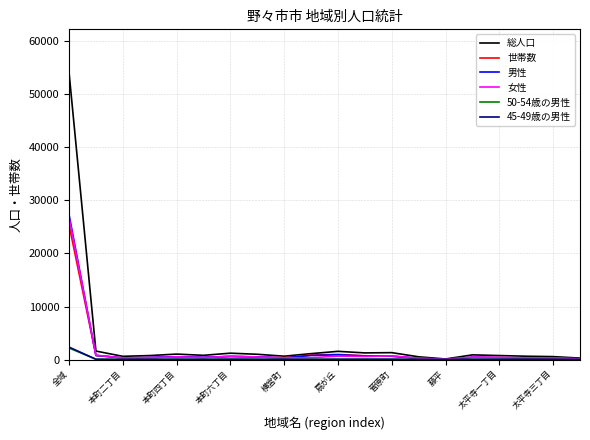

Which series has the largest range (max minus min)?

総人口